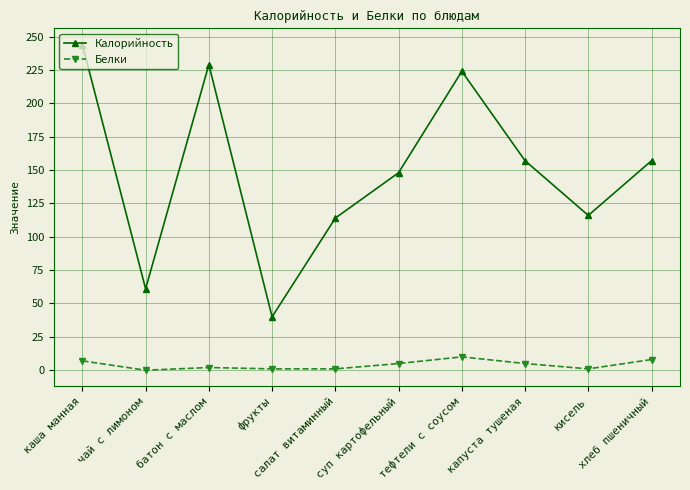

What are all the series names shown in the legend?

Калорийность, Белки